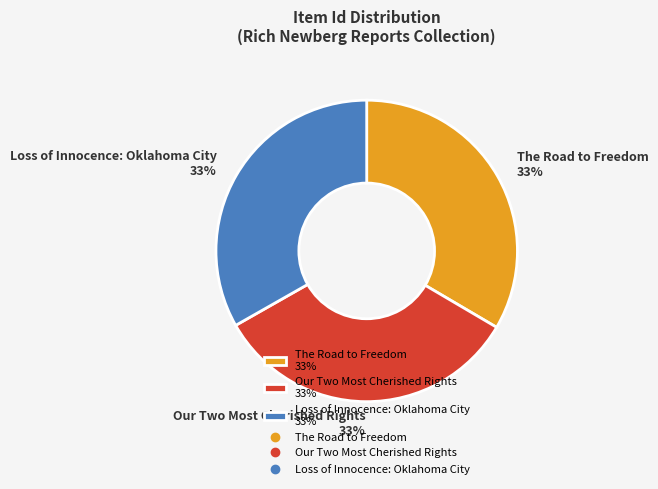

To the nearest percent, what is the average slice percentage?

33%